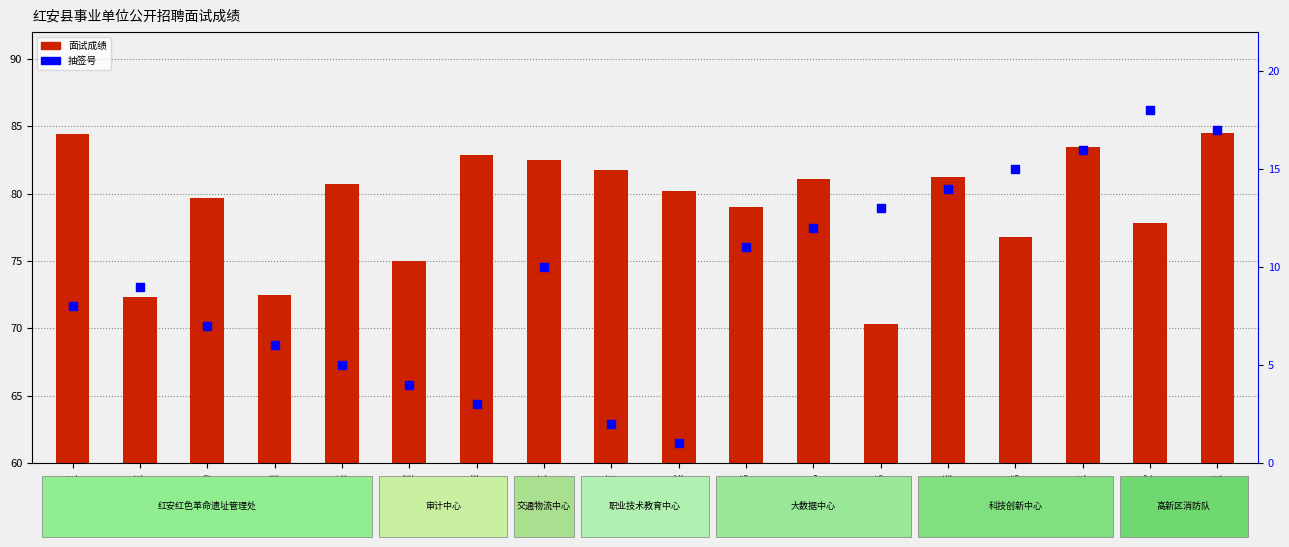

Which series reaches the maximum Y coordinate?

面试成绩